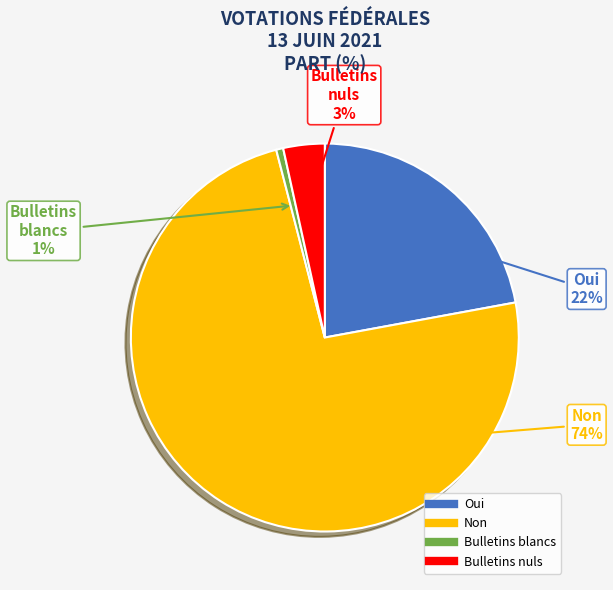

Rank the categories by value from highest to lowest.

Non, Oui, Bulletins nuls, Bulletins blancs